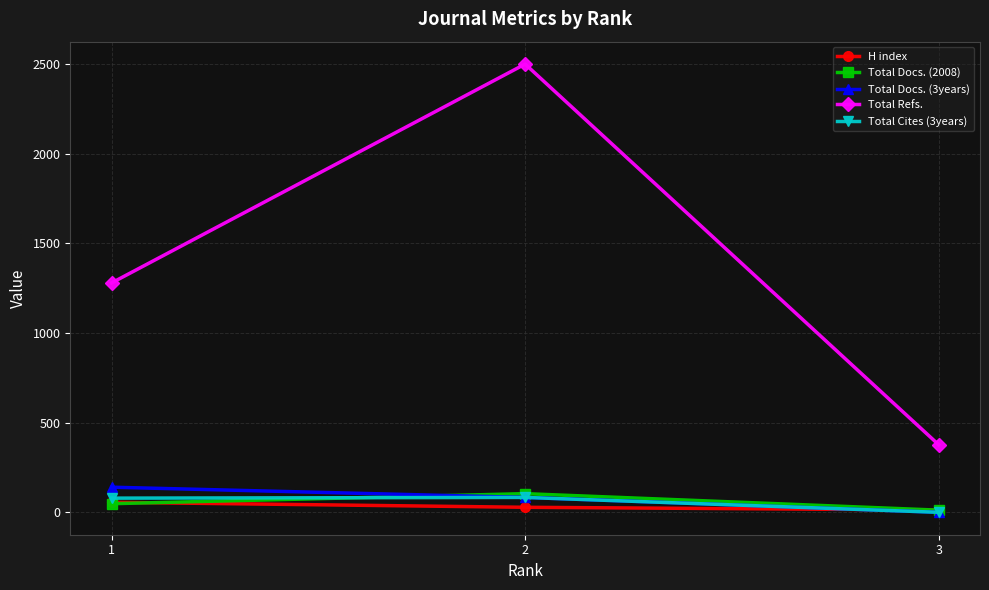

Does the chart have visible grid lines?

Yes